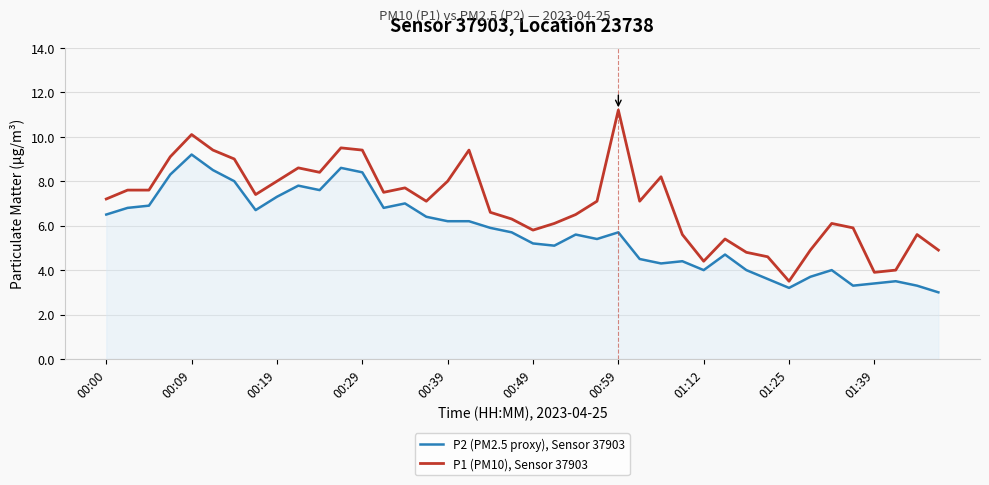

Which series has the largest range (max minus min)?

P1 (PM10), Sensor 37903